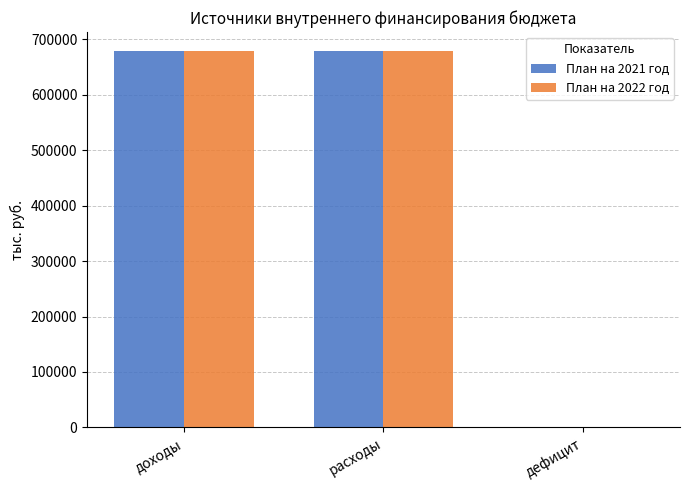

At which label does План на 2021 год first exceed 679225?

доходы